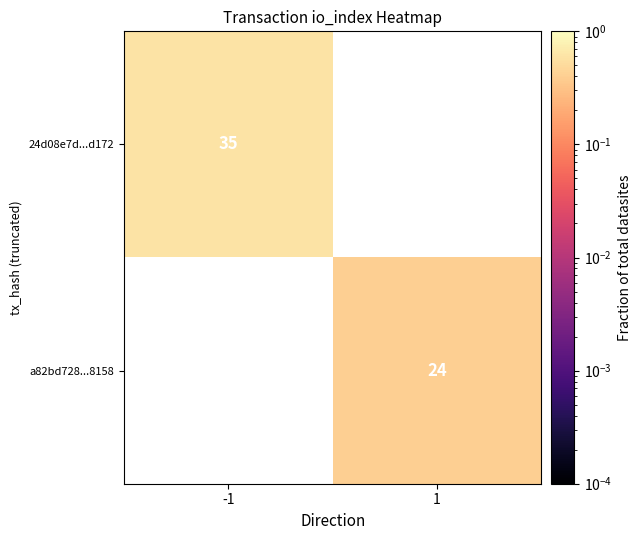

How many distinct data groups are displayed?

2